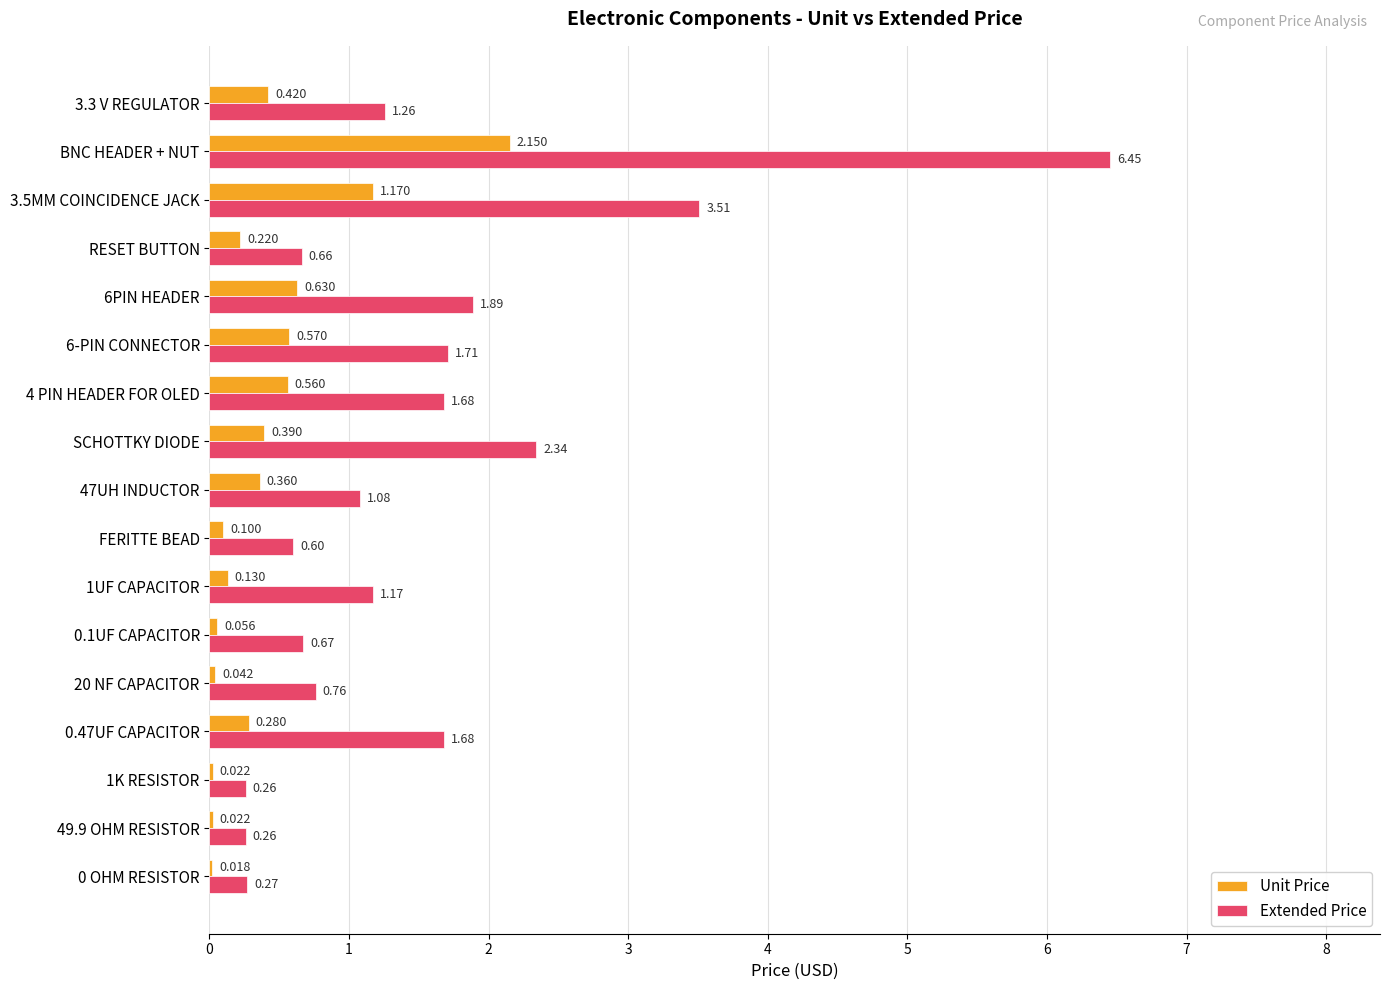

Which label corresponds to the largest value in the chart?

BNC HEADER + NUT